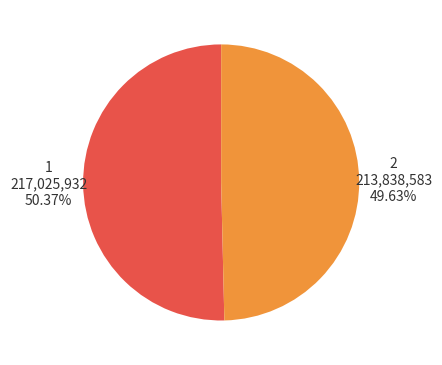

How much of the chart is everything except 2?

50.4%